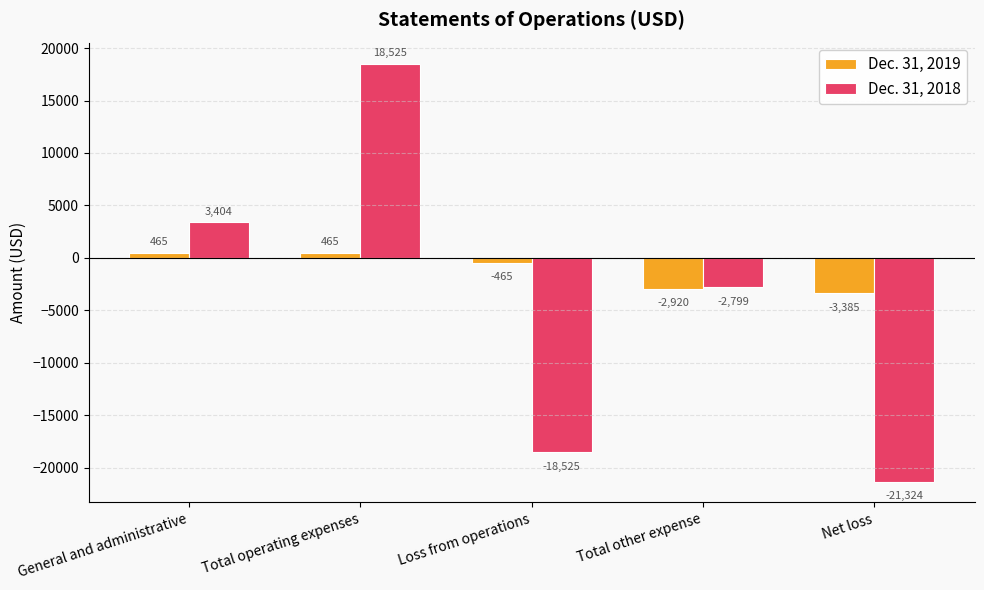

What is the spread (max minus min) of values at Total other expense?

121